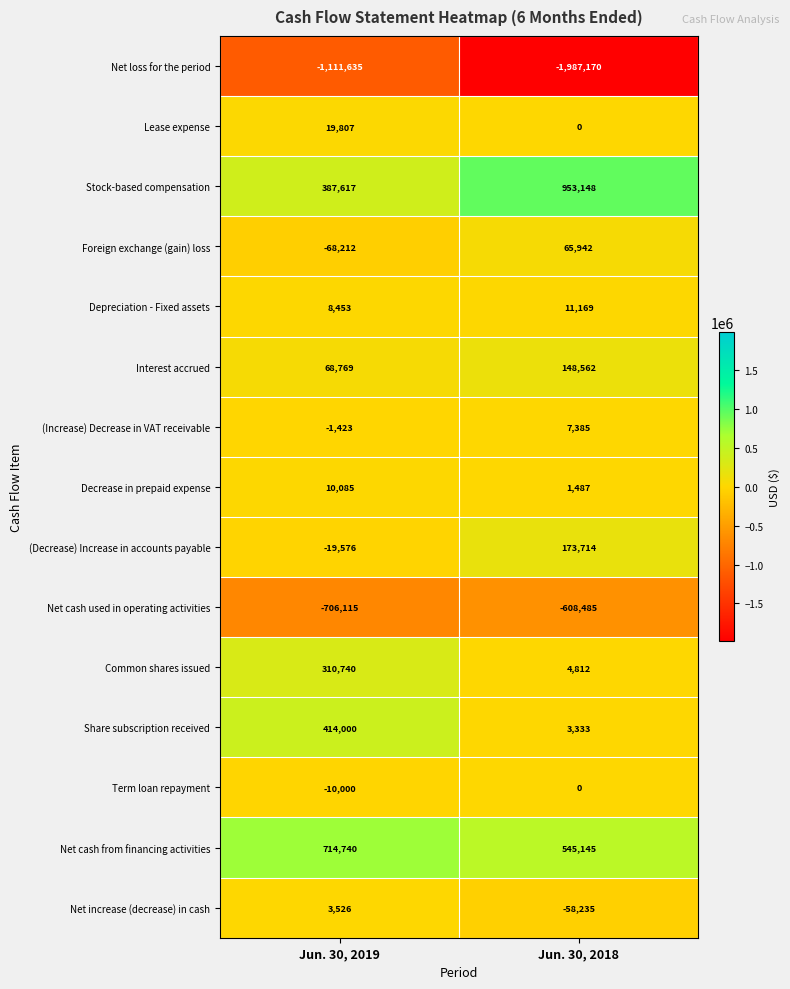

At how many categories does at least one series exceed 877967?

1